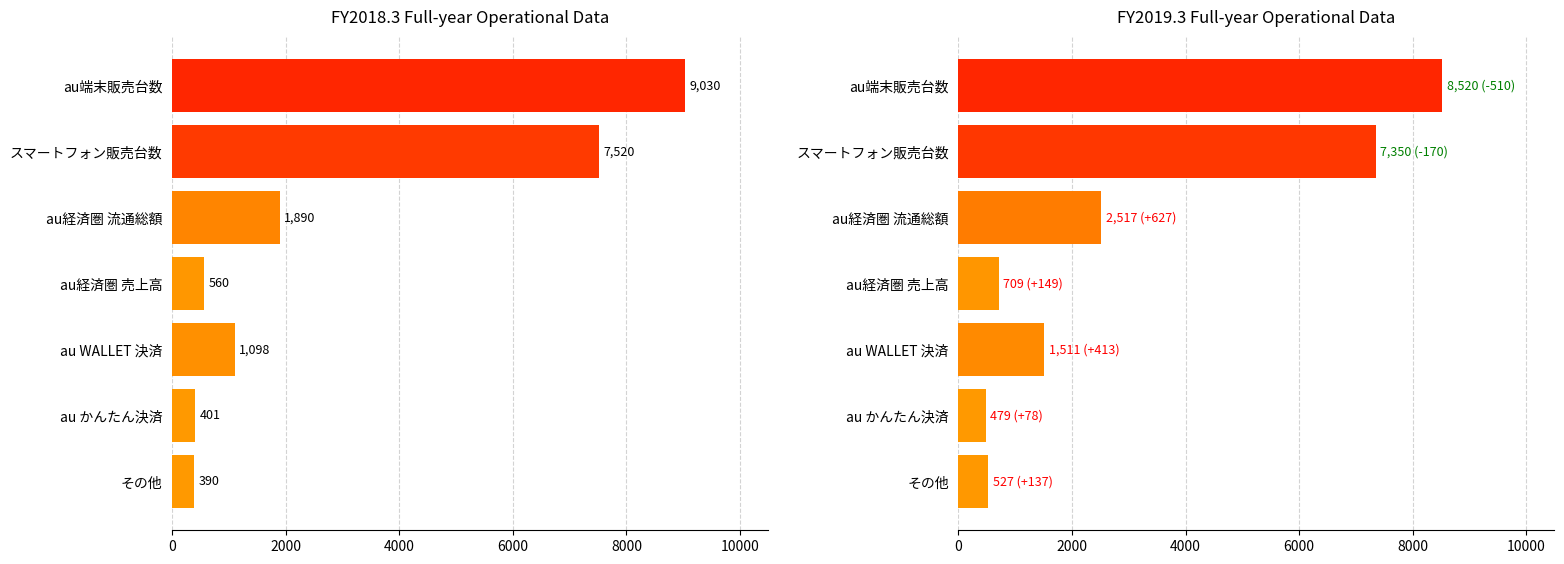

Is the value of FY2019.3 Full-year at au経済圏 売上高 greater than the value of FY2018.3 Full-year at その他?

Yes